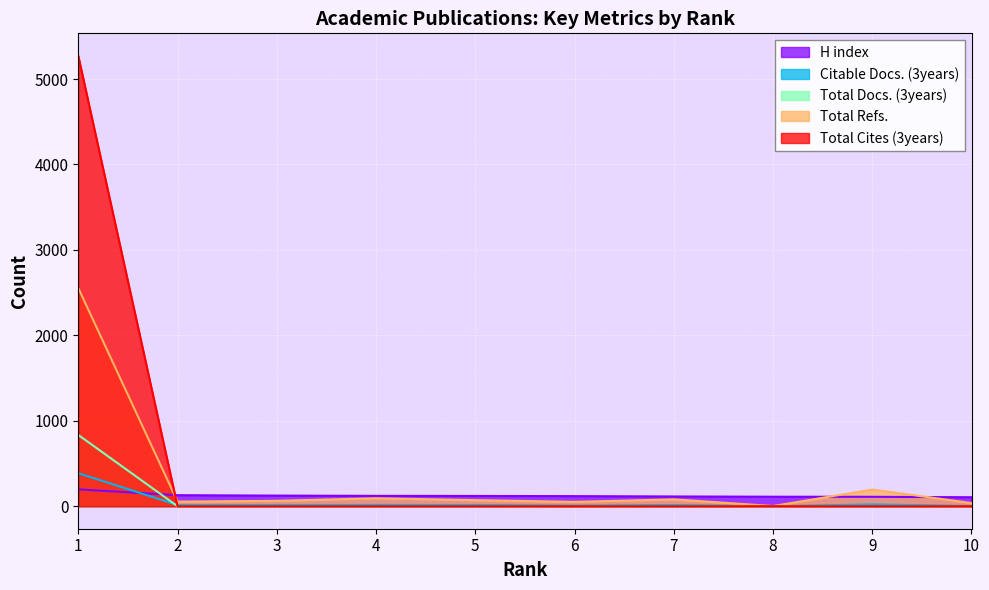

Reading left to right, list all the values displayed in this chart.

Total Docs. (3years): 834	0	0	0	0	0	0	0	0	0
Total Cites (3years): 5271	0	0	0	0	0	0	0	0	0
Citable Docs. (3years): 386	14	14	15	14	7	14	0	21	3
Total Refs.: 2554	54	63	93	71	51	80	2	195	37
H index: 197	129	124	121	120	118	114	111	110	105